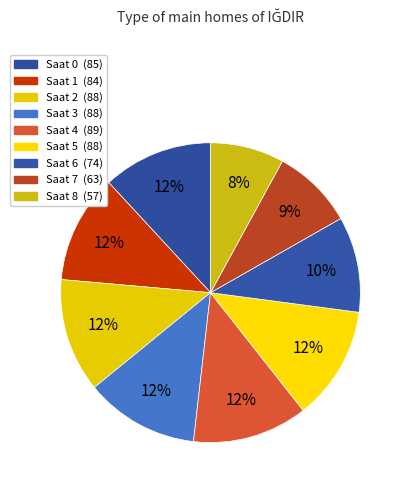

True or false: Saat 1 accounts for 12% of the total.

True